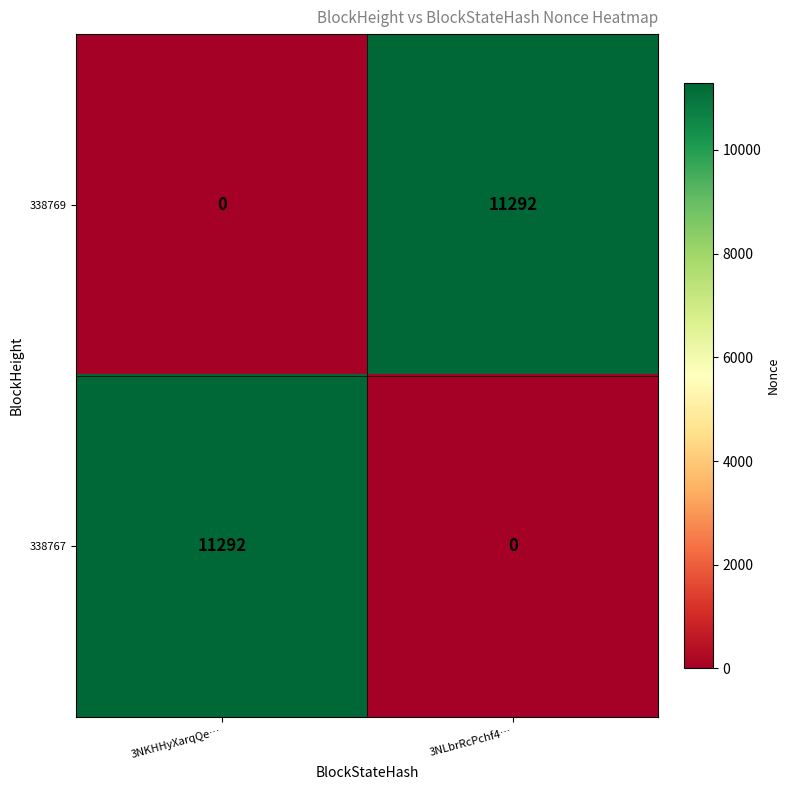

The 338769 series shows 11292 at 3NLbrRcPchf4…. True or false?

True